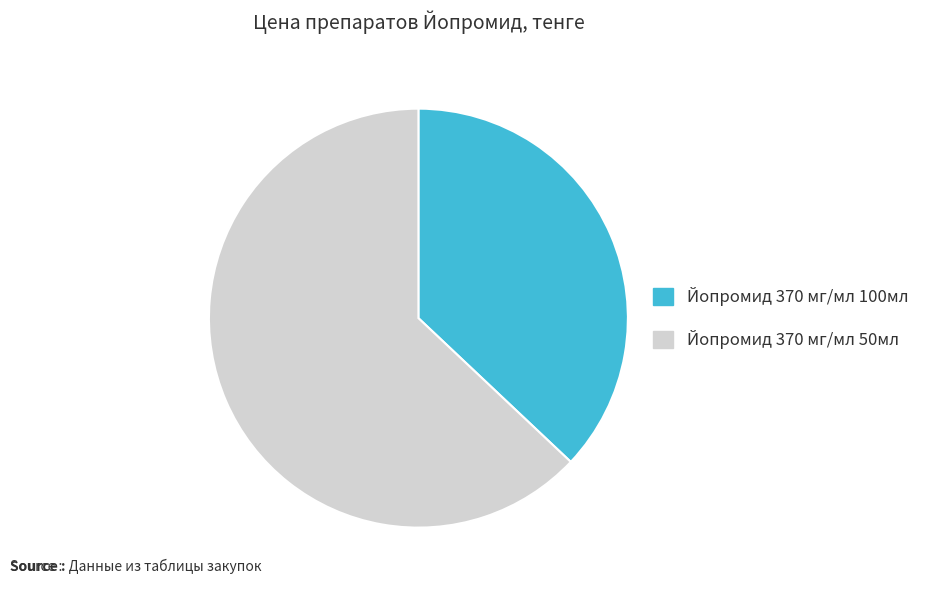

Is the sum of Йопромид 370 мг/мл 100мл and Йопромид 370 мг/мл 50мл greater than half?

Yes